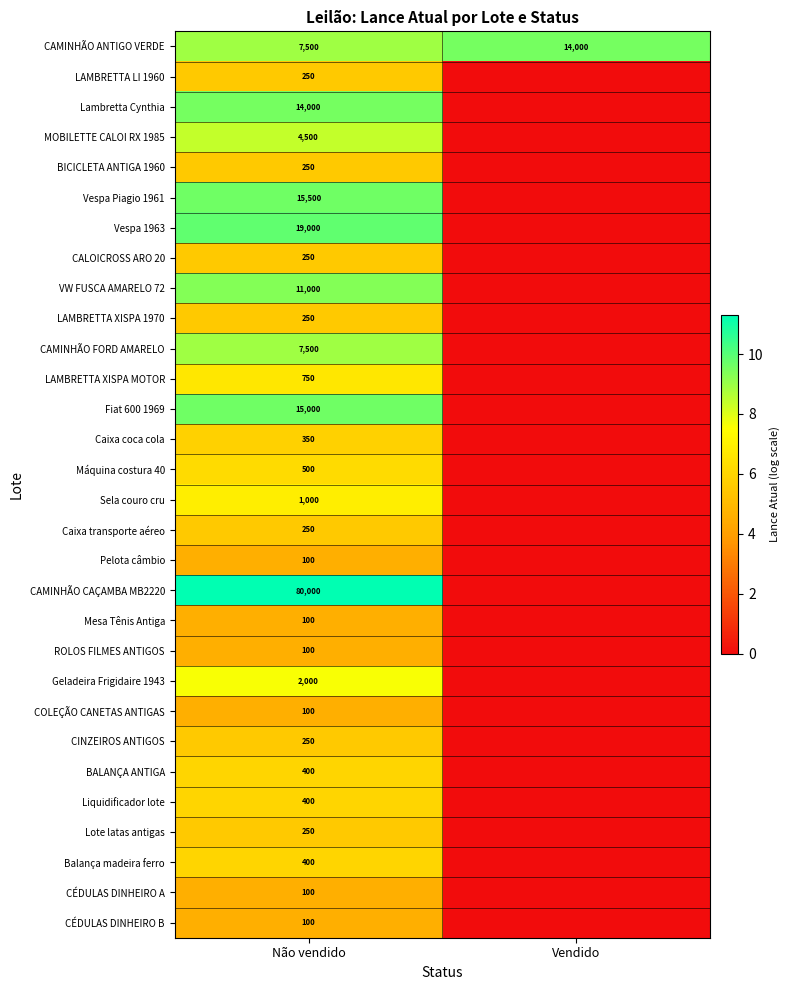

What is the difference between the highest and lowest values at Não vendido?

79900